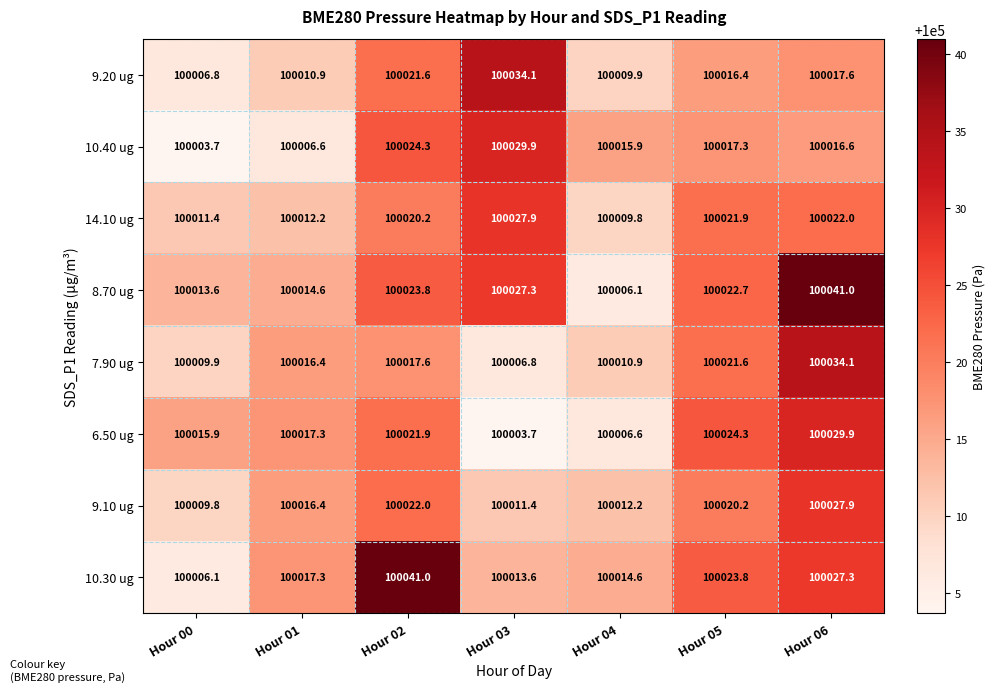

Is it true that 9.10 ug equals 100011.4 at Hour 03?

True